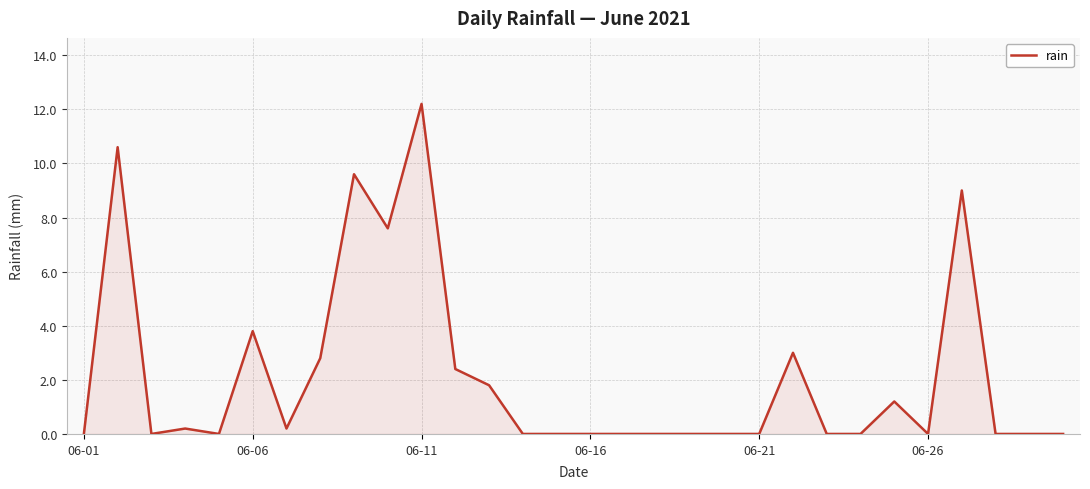

What is the maximum value shown in the chart?

12.2